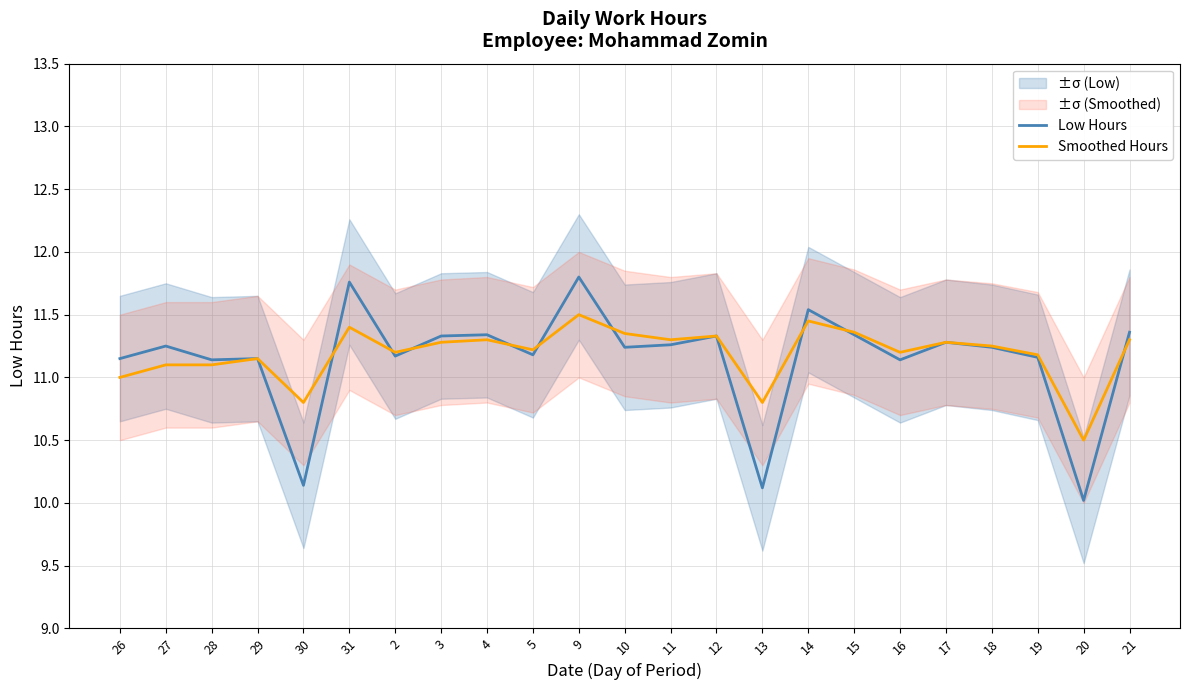

What are all the series names shown in the legend?

Low Hours, Smoothed Hours